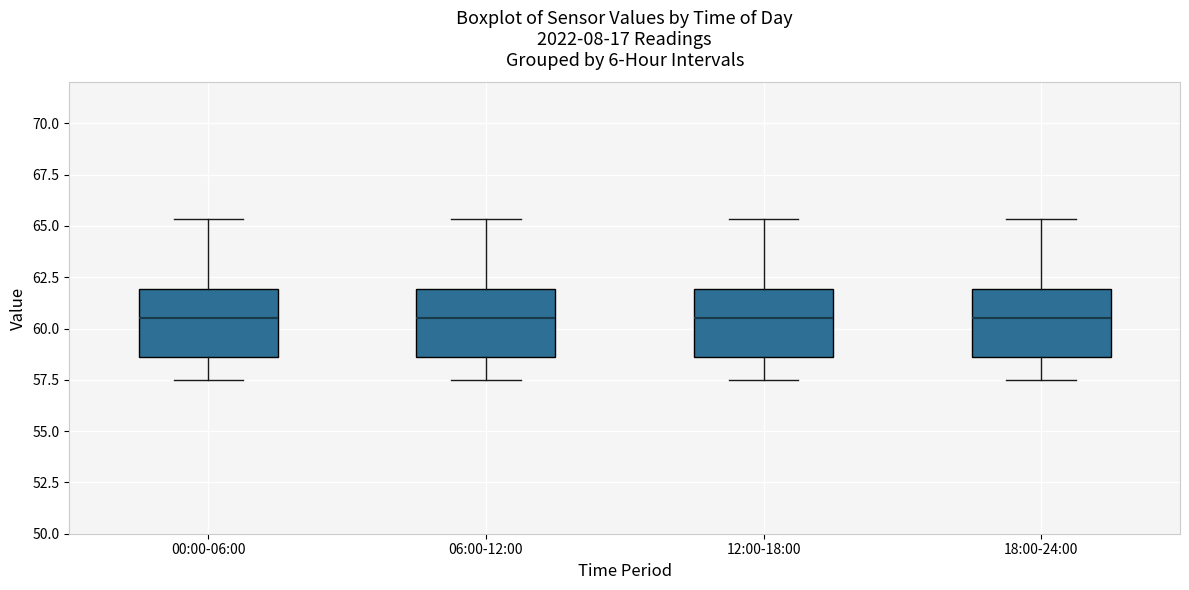

Reading left to right, transcribe this box plot: for each box, give where its median line is, the range the box spans, and where its two whiskers end, as read against the y-axis. The values are not printed on the chart, so give them approximately, as read against the axis.

00:00-06:00: median 60.5, box 58.5 to 62.0, whiskers 57.5 to 65.5
06:00-12:00: median 60.5, box 58.5 to 62.0, whiskers 57.5 to 65.5
12:00-18:00: median 60.5, box 58.5 to 62.0, whiskers 57.5 to 65.5
18:00-24:00: median 60.5, box 58.5 to 62.0, whiskers 57.5 to 65.5